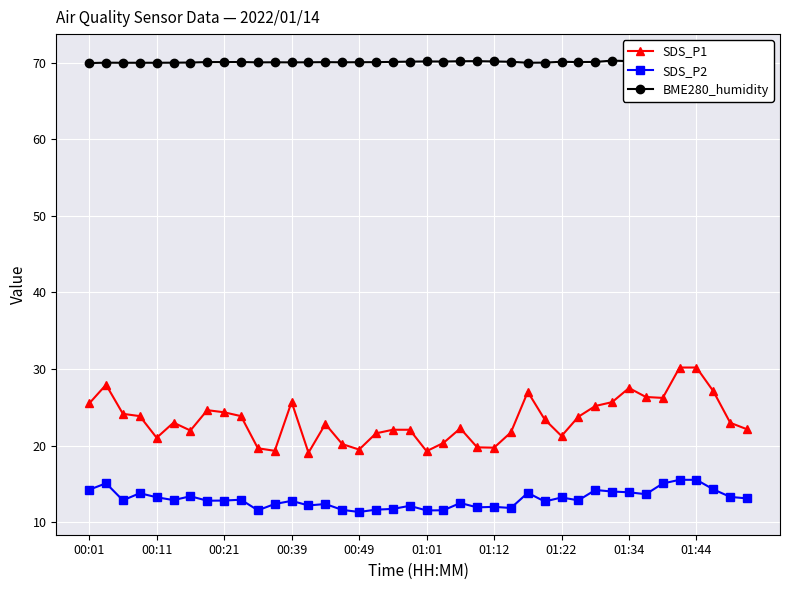

Read the SDS_P1 value at 00:49.

19.5